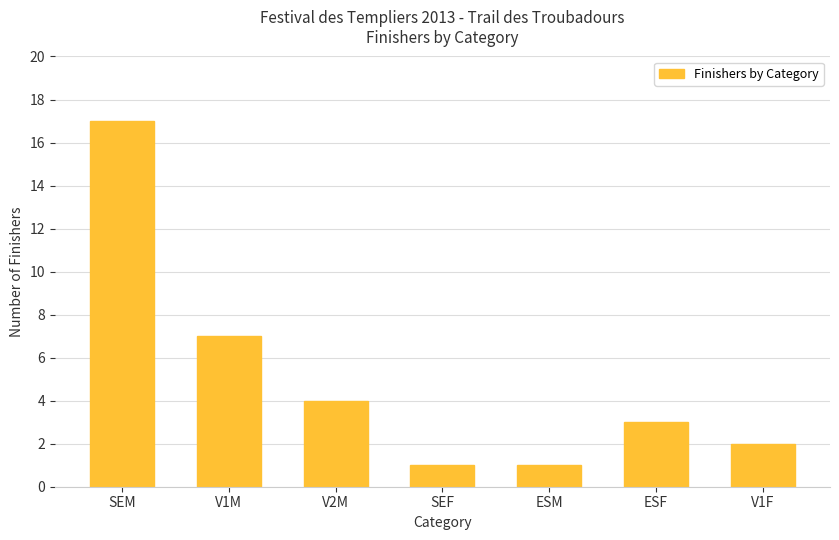

What is the label of the 4th bar from the right?

SEF